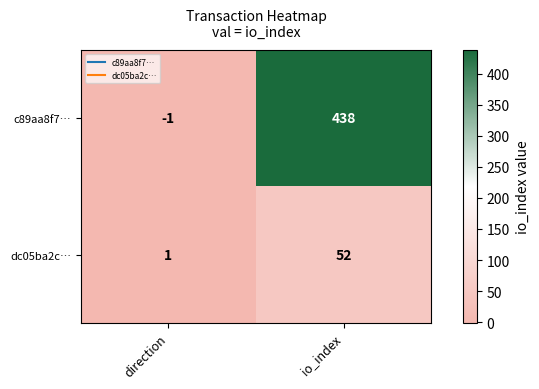

Reading left to right, extract all data points from this chart.

c89aa8f7…: direction=-1	io_index=438
dc05ba2c…: direction=1	io_index=52